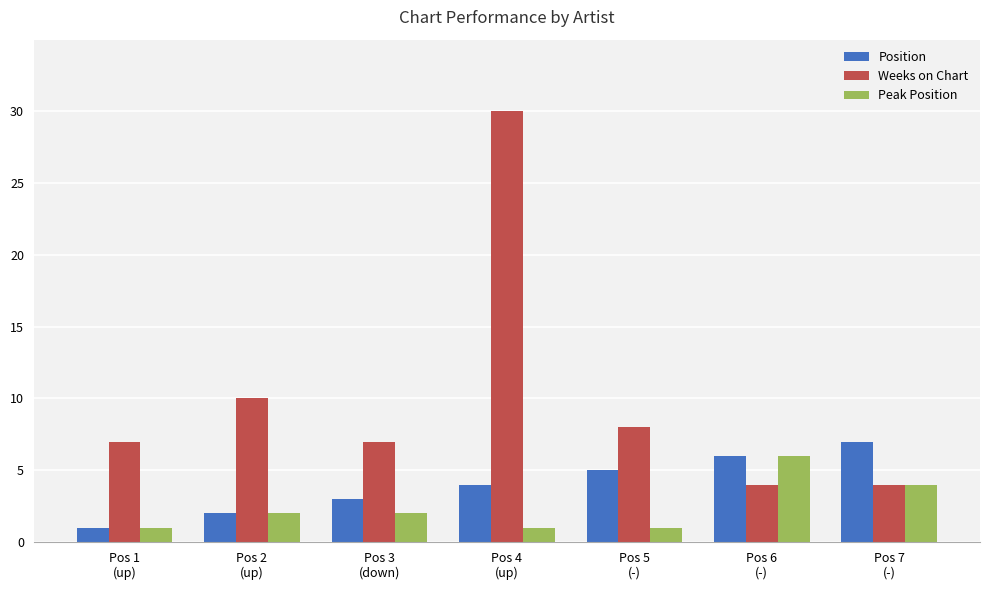

At which category is the sum across all series the highest?

Pos 4
(up)